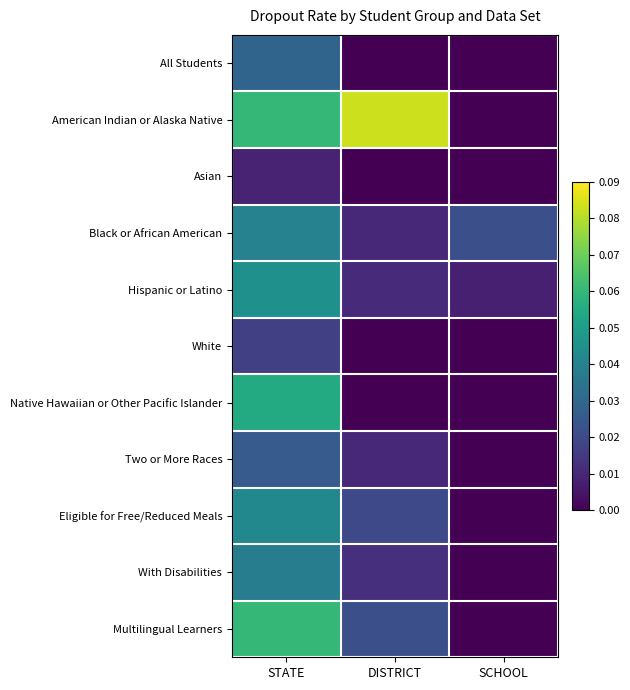

Count the number of data series in this chart.

11